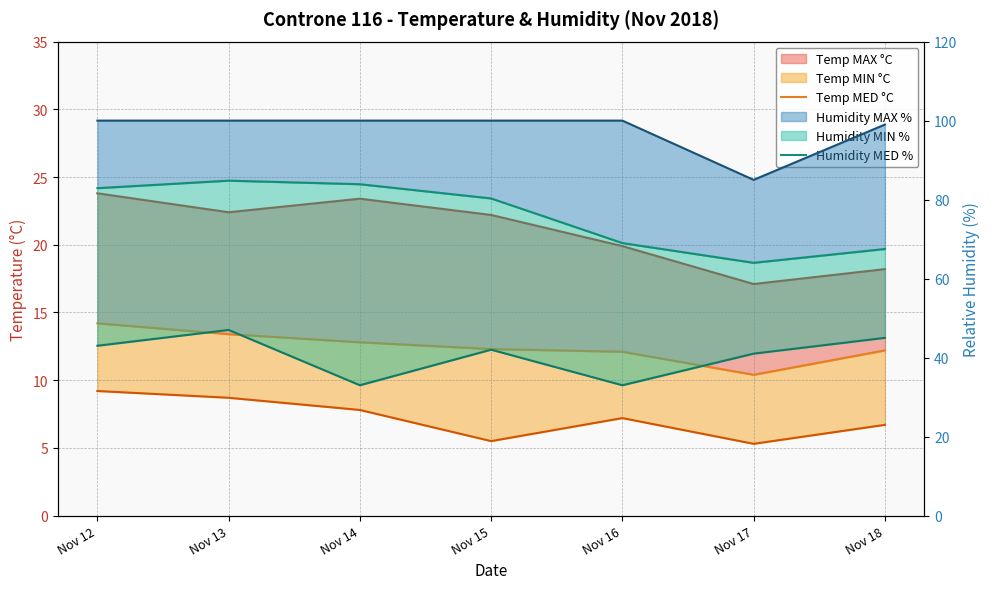

Where does the Humidity MED % series first go above 80?

Nov 12